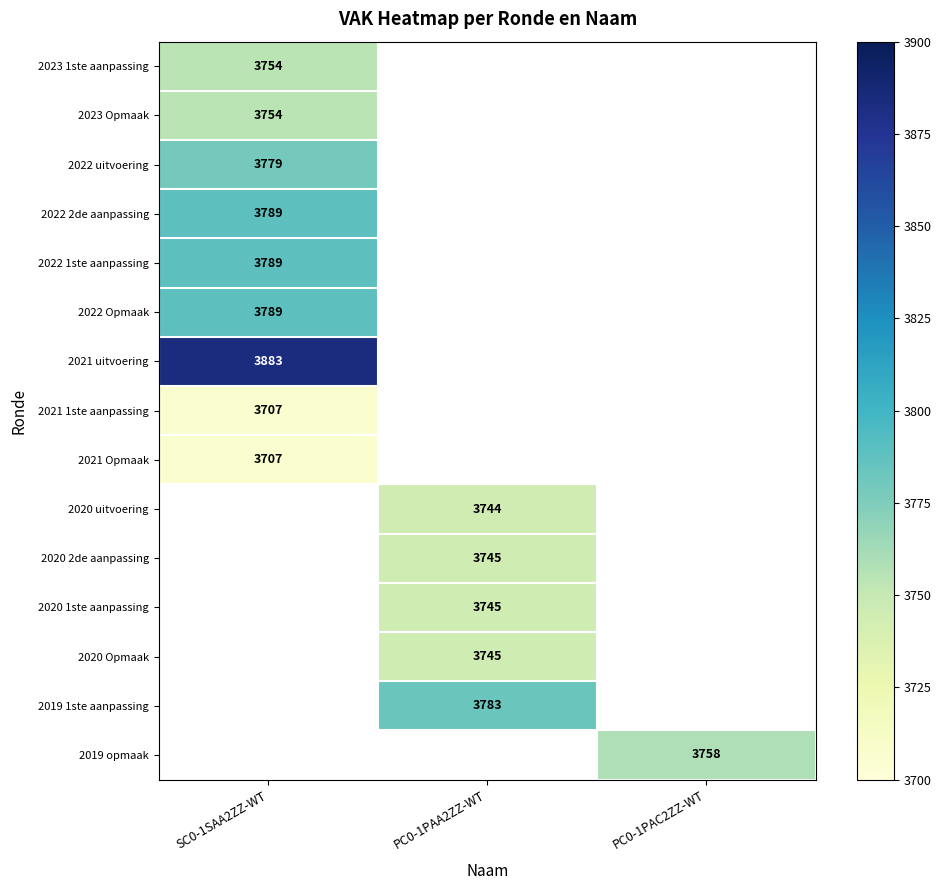

The value of 2020 2de aanpassing at PC0-1PAA2ZZ-WT is 3745. True or false?

True